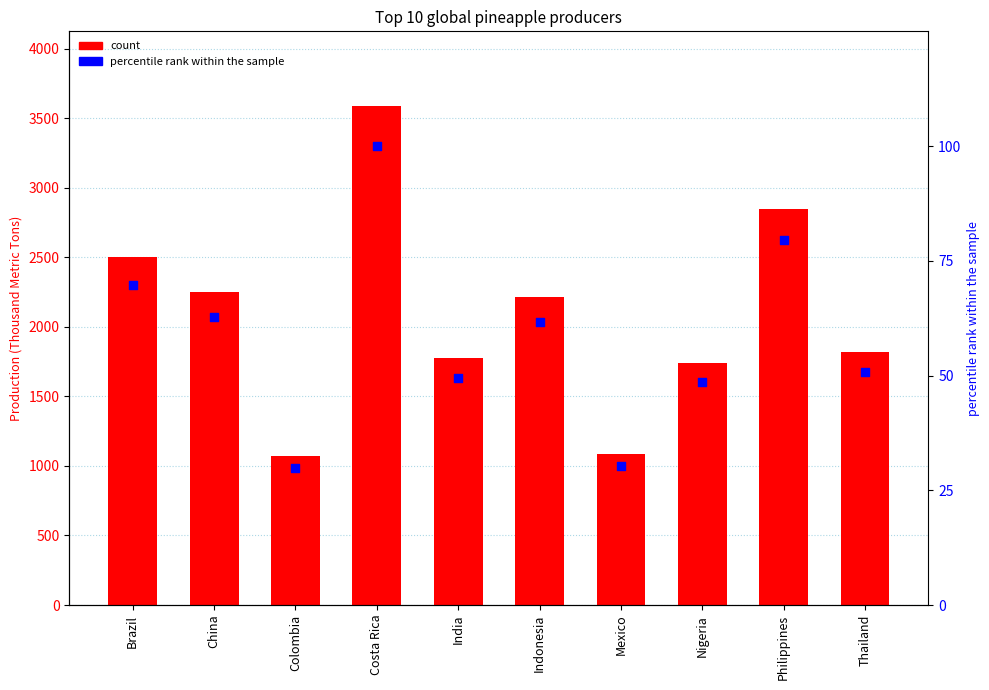

Which series has the largest total across all categories?

Production (Thousand Metric Tons)